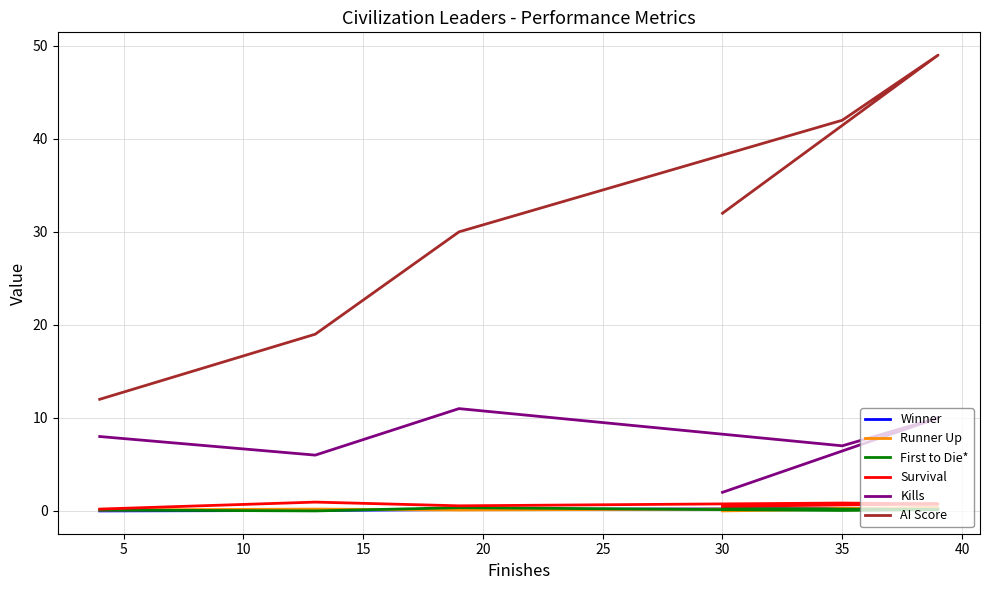

Reading right to left, list all the values displayed in this chart.

Winner: 0.3	0.2	0.2	0.1	0.1	0.0
Runner Up: 0.0	0.3	0.2	0.1	0.2	0.1
First to Die*: 0.2	0.1	0.1	0.3	0.0	0.1
Survival: 0.5	0.8	0.8	0.6	0.9	0.2
Kills: 2.0	10.0	7.0	11.0	6.0	8.0
AI Score: 32.0	49.0	42.0	30.0	19.0	12.0